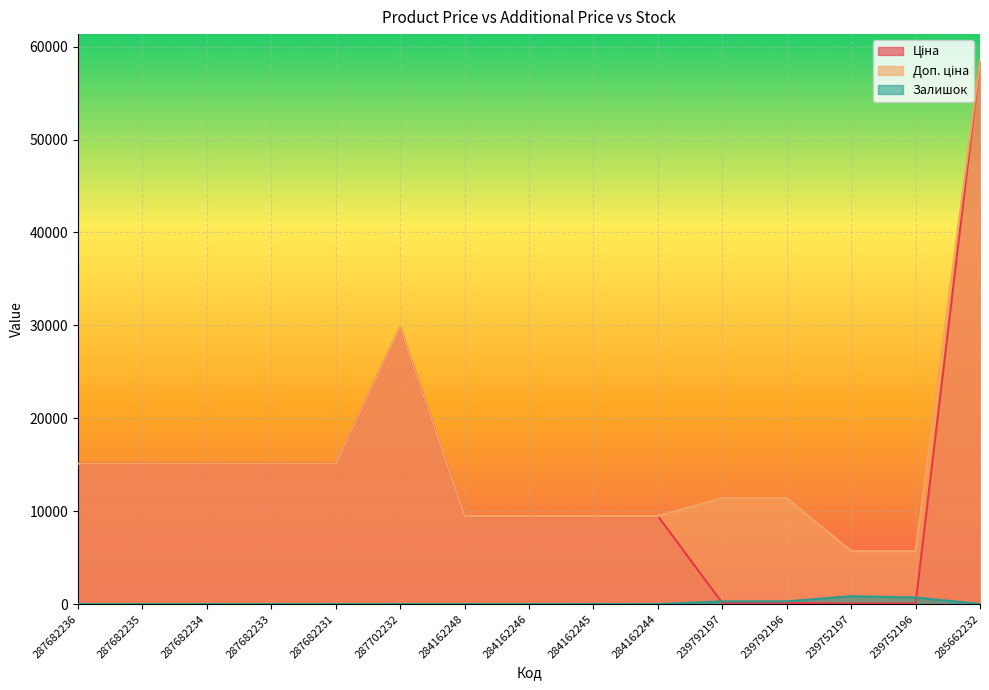

Between 239792196 and 239752197, which series saw the biggest shift?

Доп. ціна